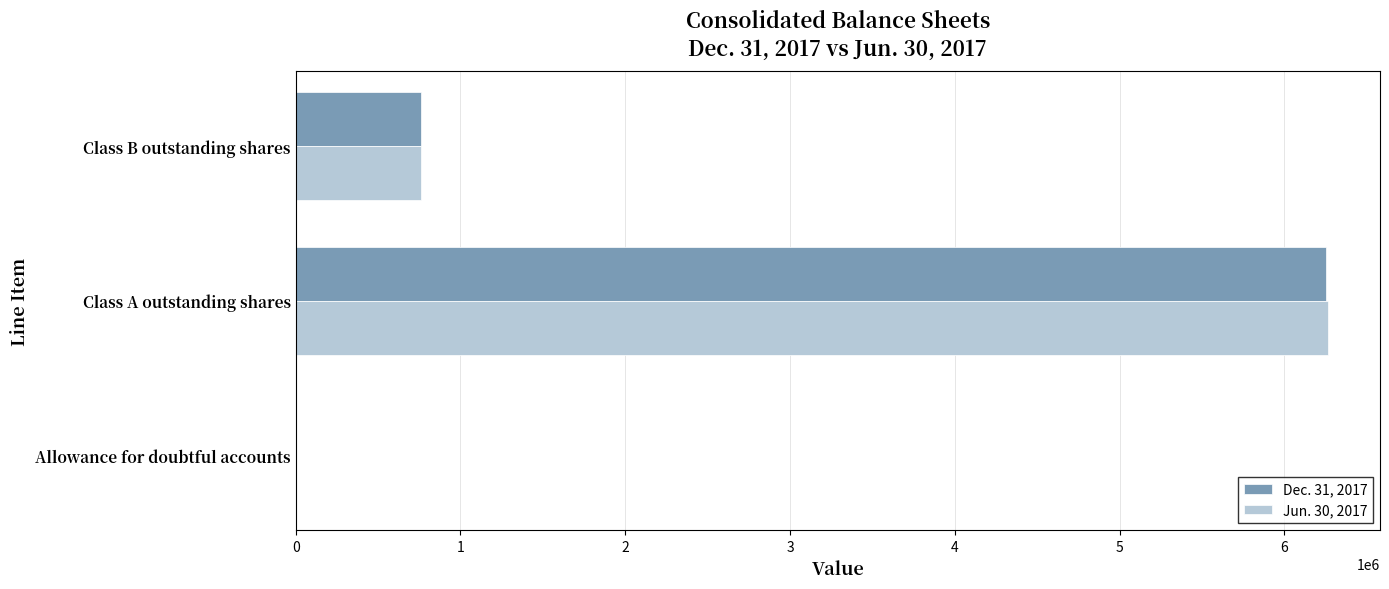

Between Class A outstanding shares and Class B outstanding shares, which series saw the biggest shift?

Jun. 30, 2017